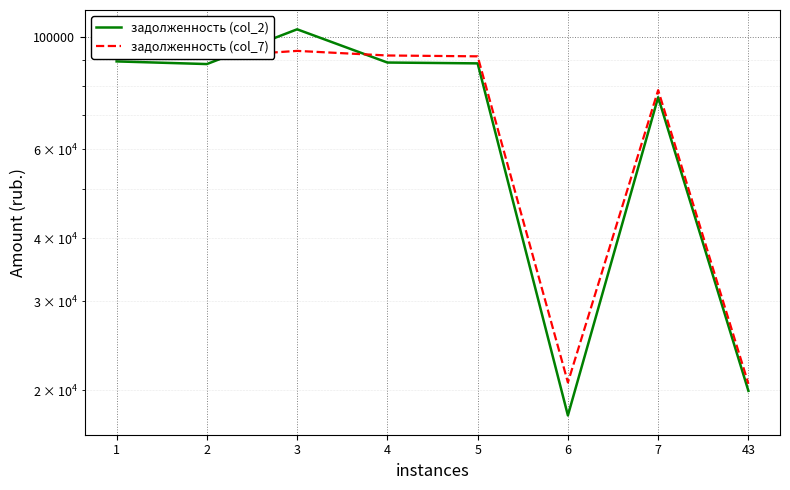

Which series has the largest range (max minus min)?

задолженность (col_2)